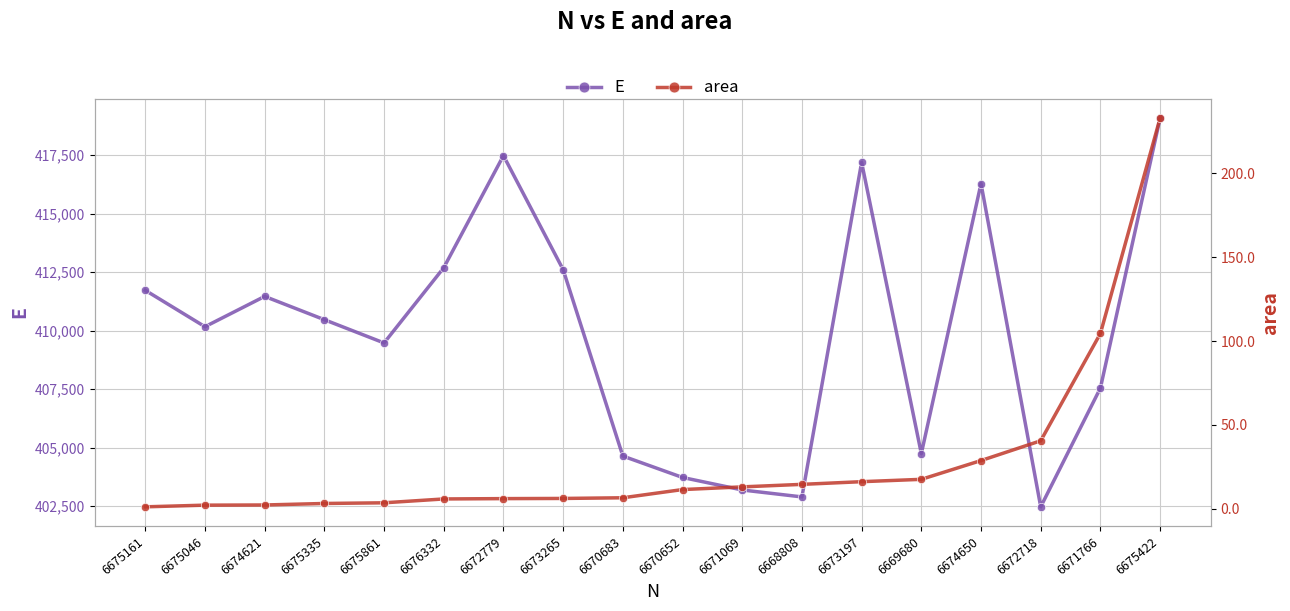

Reading right to left, transcribe all the data shown in this chart.

E: 6675422=419092.0	6671766=407543.0	6672718=402463.0	6674650=416290.0	6669680=404739.0	6673197=417198.0	6668808=402887.0	6671069=403184.0	6670652=403719.0	6670683=404635.0	6673265=412608.0	6672779=417485.0	6676332=412691.0	6675861=409473.0	6675335=410468.0	6674621=411464.0	6675046=410167.0	6675161=411724.0
area: 6675422=233.0	6671766=104.5	6672718=40.5	6674650=28.7	6669680=17.5	6673197=16.1	6668808=14.5	6671069=13.0	6670652=11.4	6670683=6.5	6673265=6.1	6672779=6.0	6676332=5.8	6675861=3.5	6675335=3.1	6674621=2.2	6675046=2.1	6675161=1.1